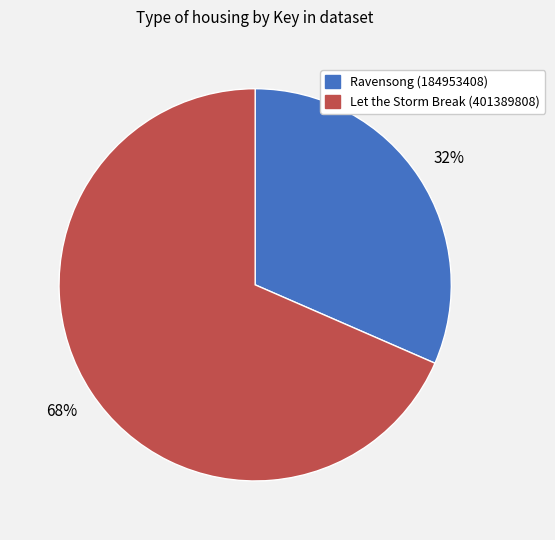

Is Ravensong (184953408) the majority of the pie?

No